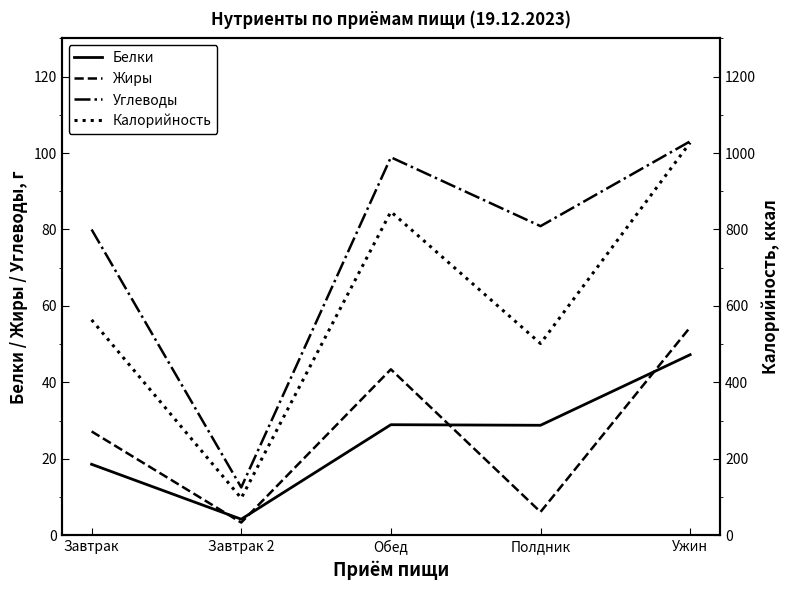

What is the difference between the maximum and minimum values in the Углеводы series?

90.6